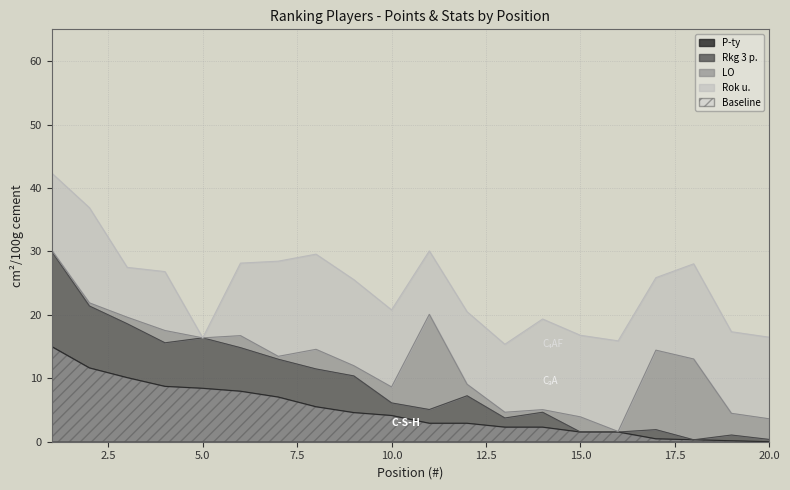

Does the chart display data point markers on the line(s)?

No